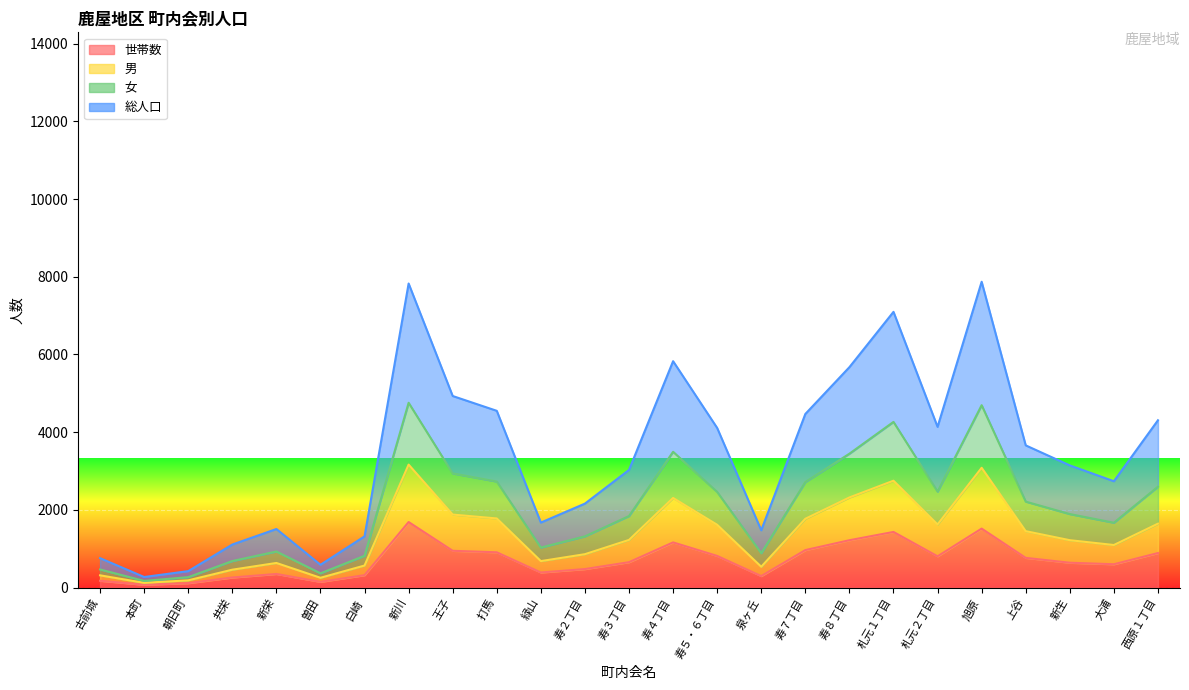

True or false: 世帯数 and 女 intersect in this chart.

False